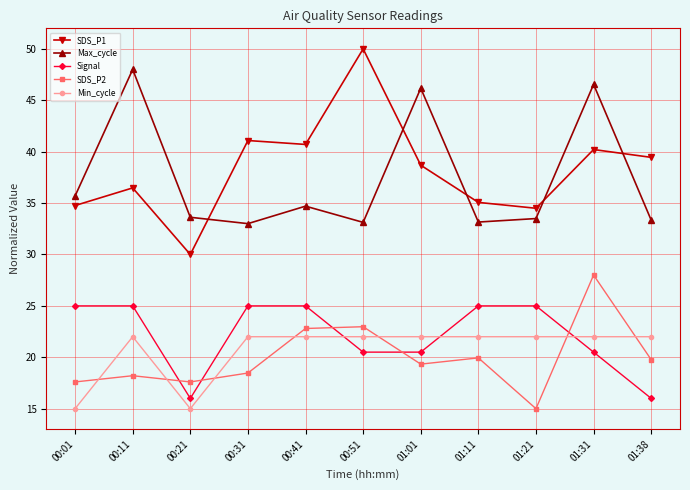

True or false: SDS_P1 has more than 1 points higher than both neighbors.

True